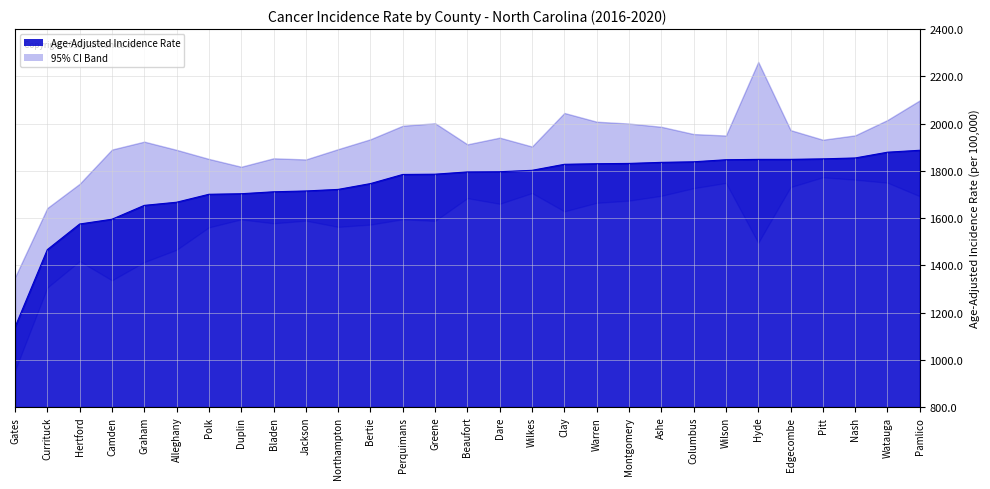

What position from the left is Greene?

14